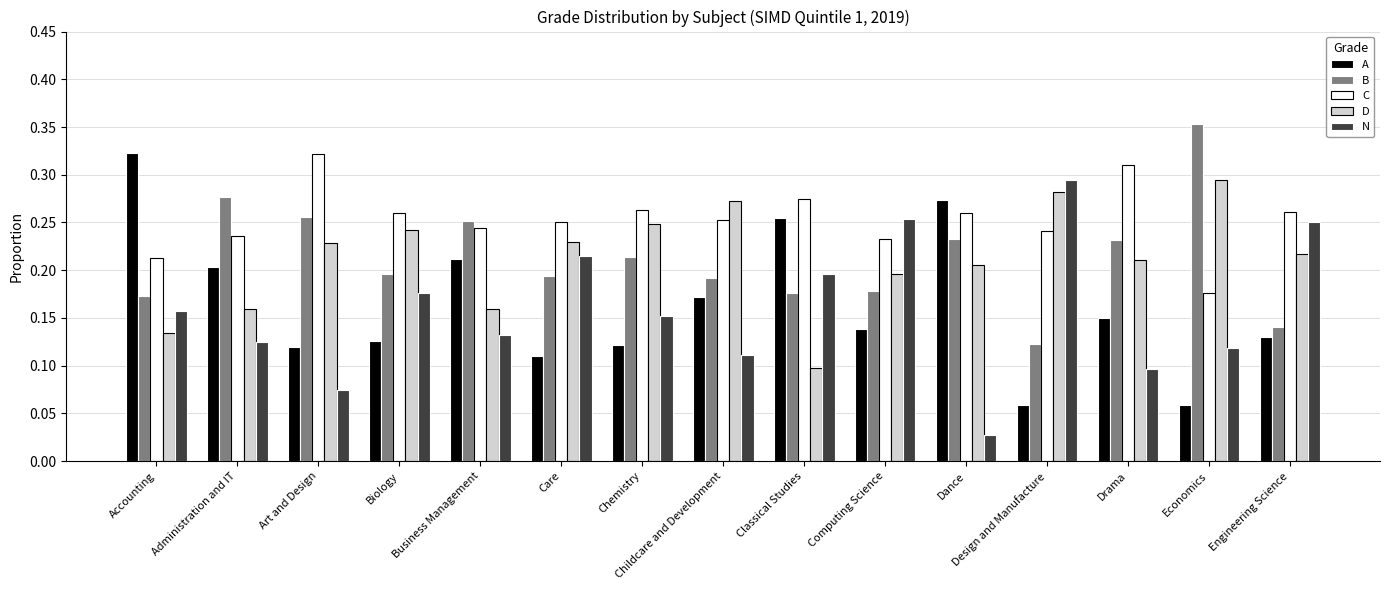

What is the sum of all C values?

3.8